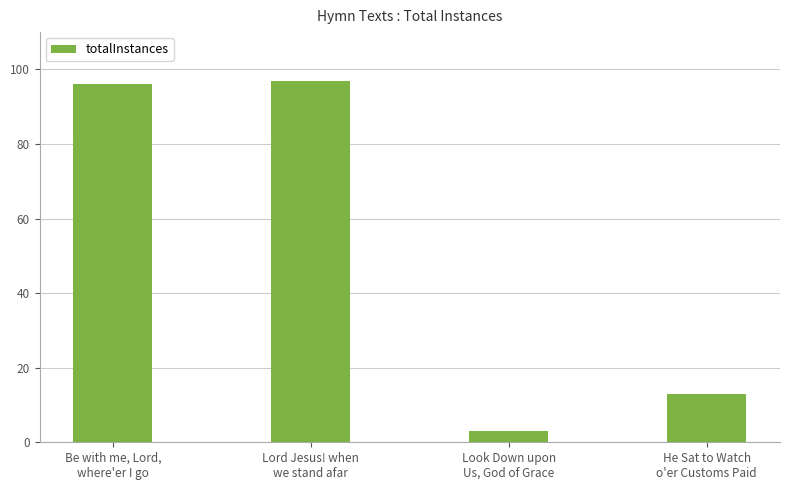

How many data points does each series have?

4